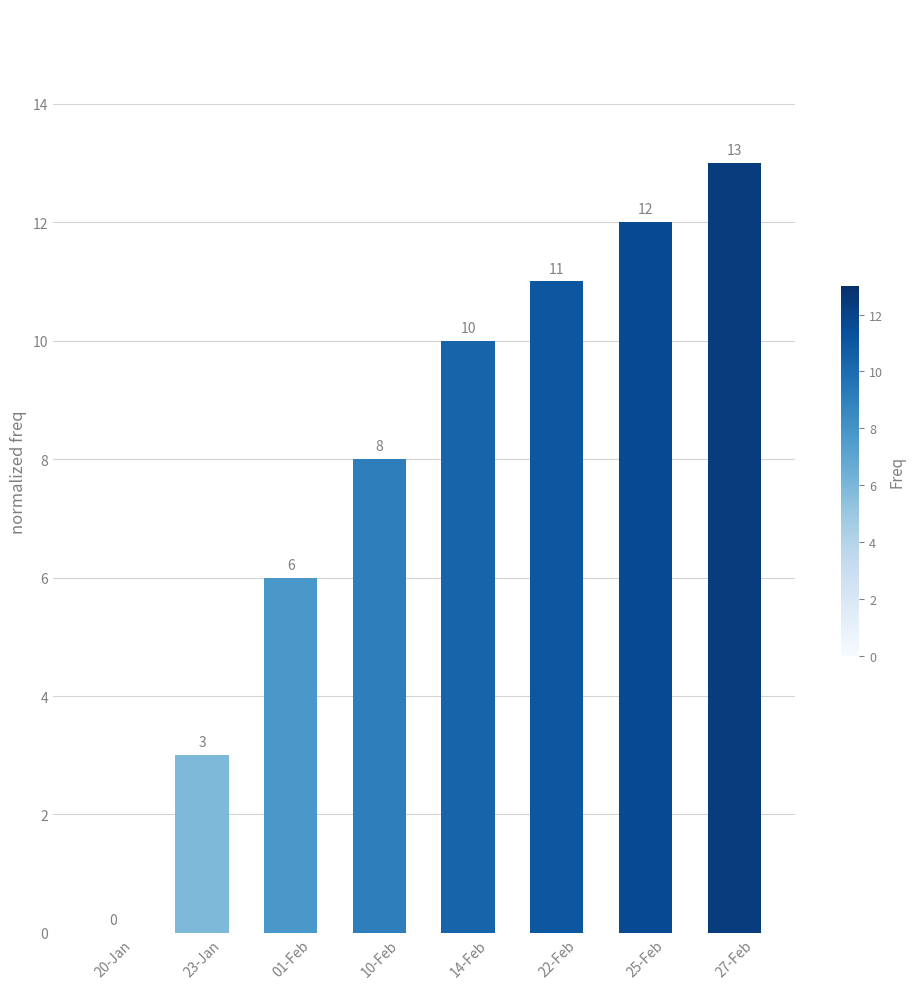

At which label is the value closest to 6?

01-Feb